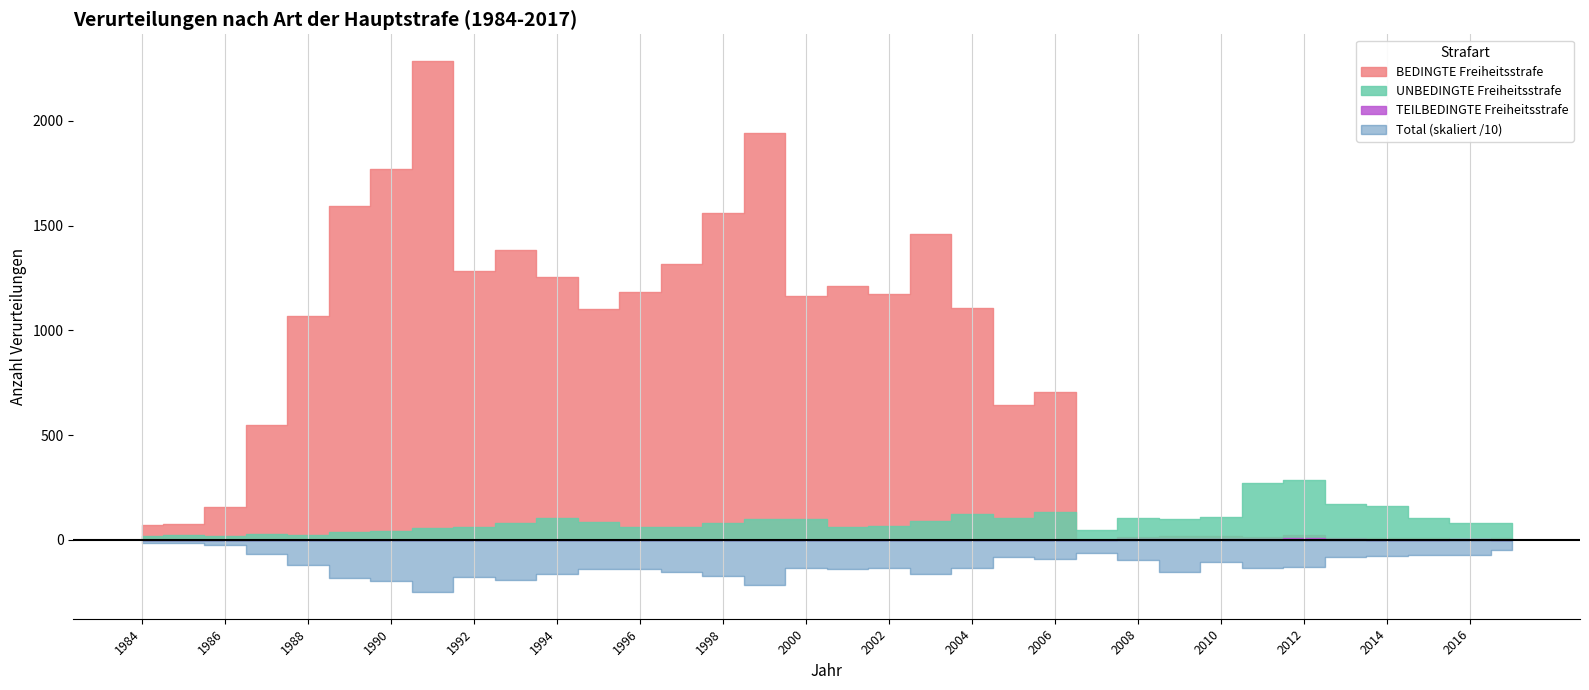

Rank the series by their maximum value, from lowest to highest.

TEILBEDINGTE Freiheitsstrafe, UNBEDINGTE Freiheitsstrafe, BEDINGTE Freiheitsstrafe, Total